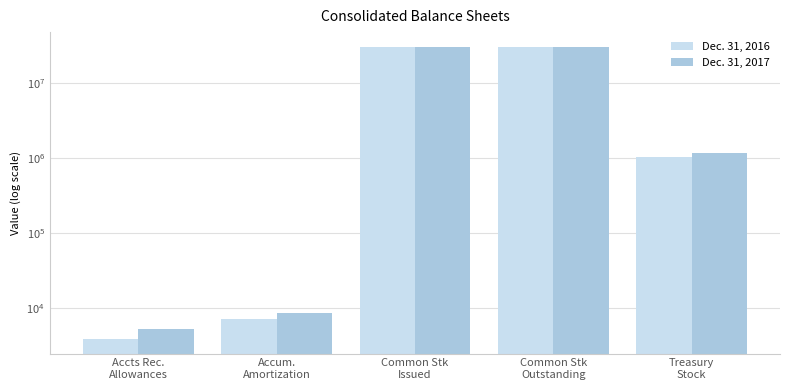

What is the difference between the highest and lowest values at Common Stk
Outstanding?

347924